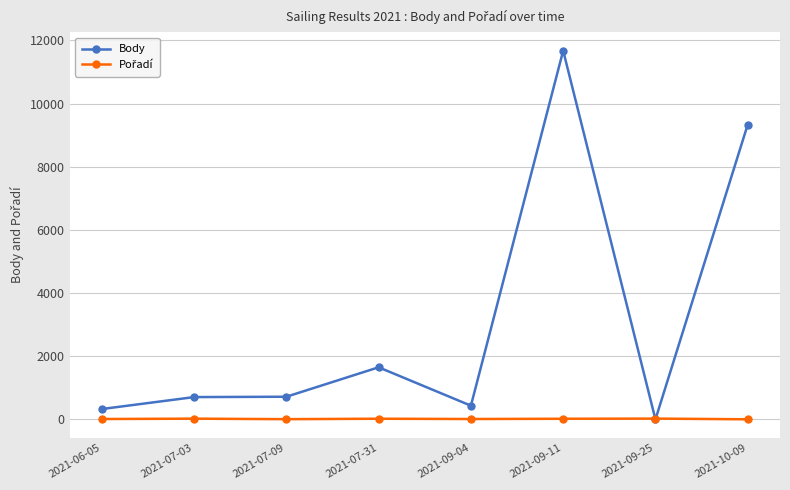

At how many categories does at least one series exceed 8881?

2